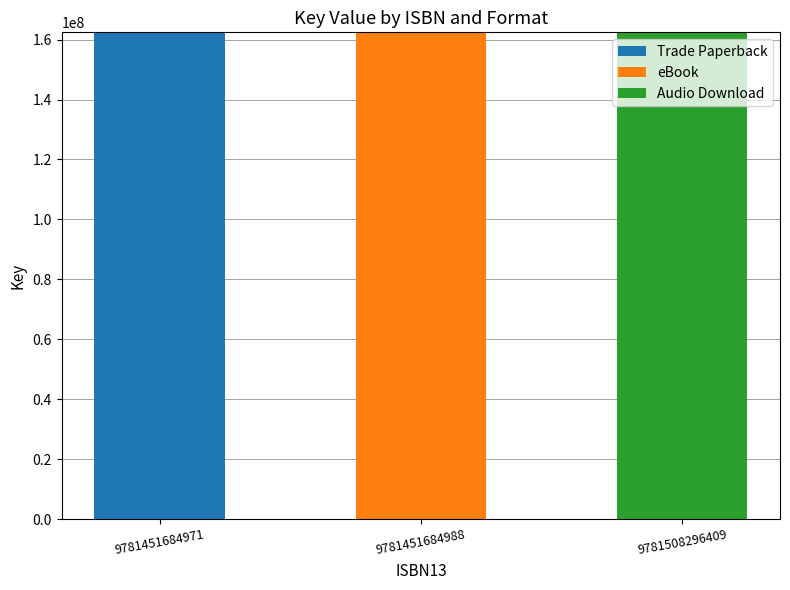

The value of Trade Paperback at 9781451684971 is 162425361. True or false?

True